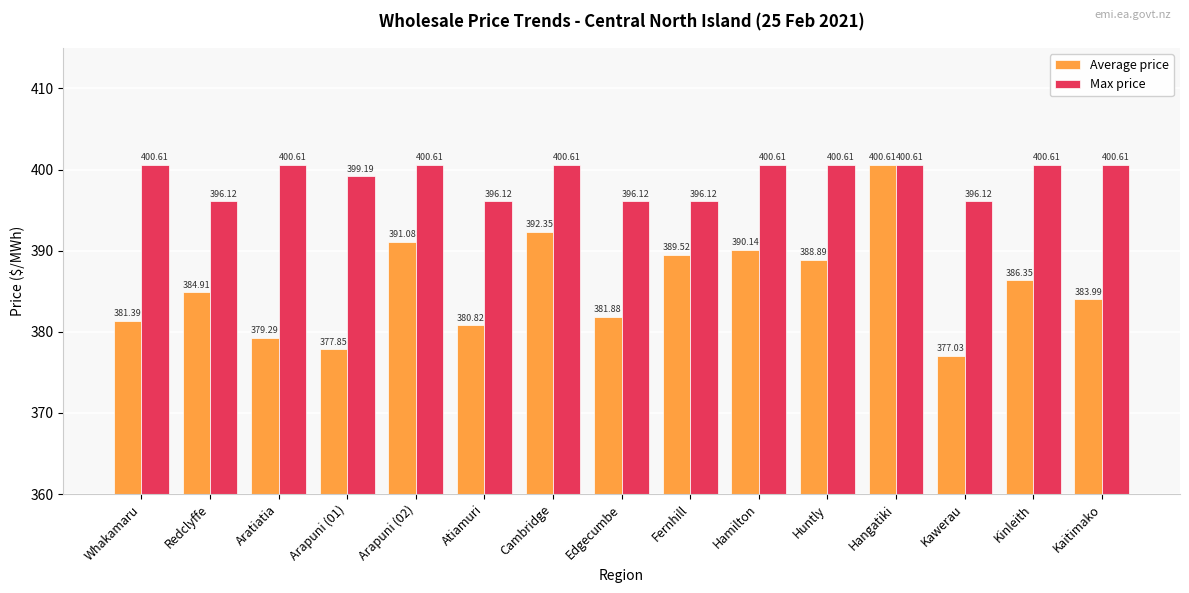

What is the label of the 10th bar from the left?

Hamilton